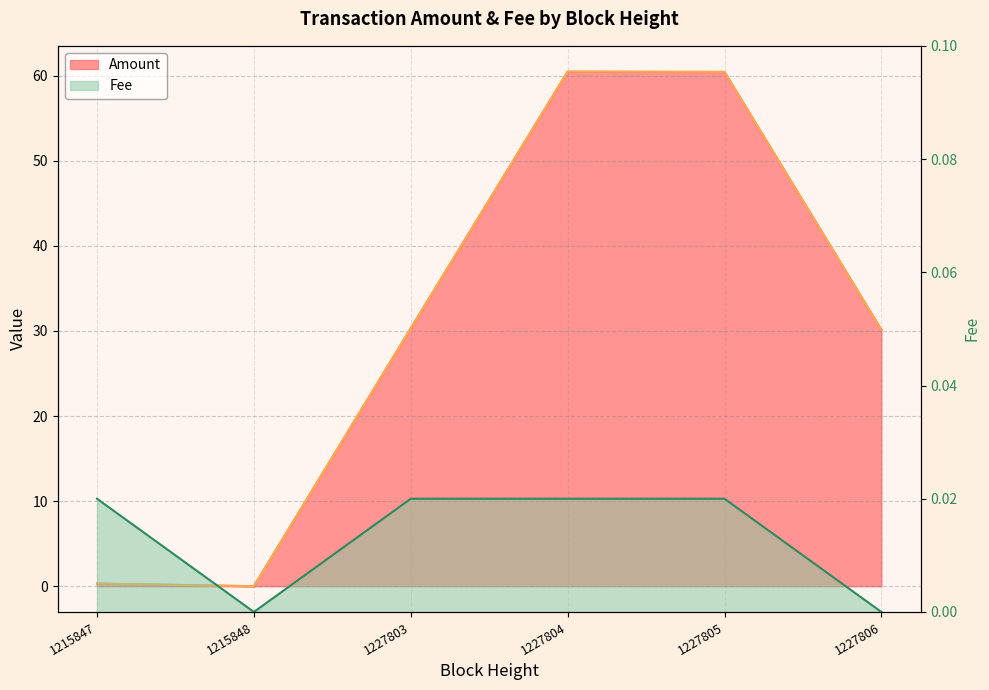

List the series in order of their peak value, highest first.

Amount, Fee